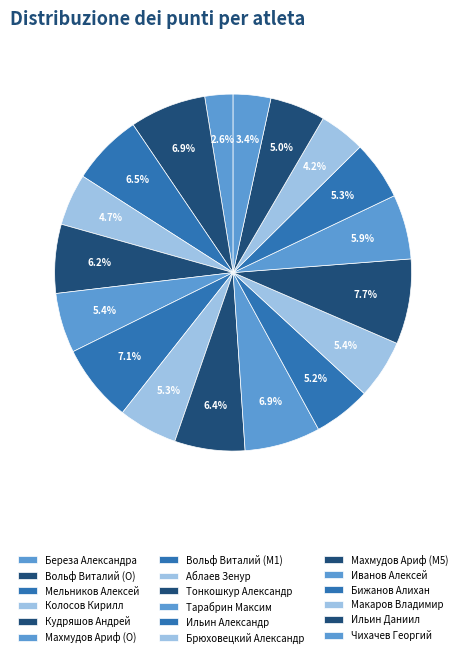

Is it true that Тарабрин Максим is 1% of the pie?

False